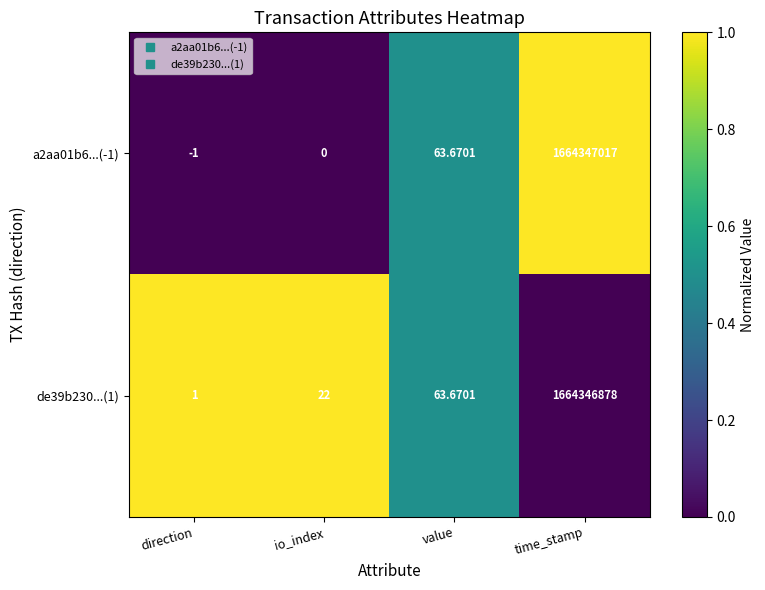

Count the number of data series in this chart.

2